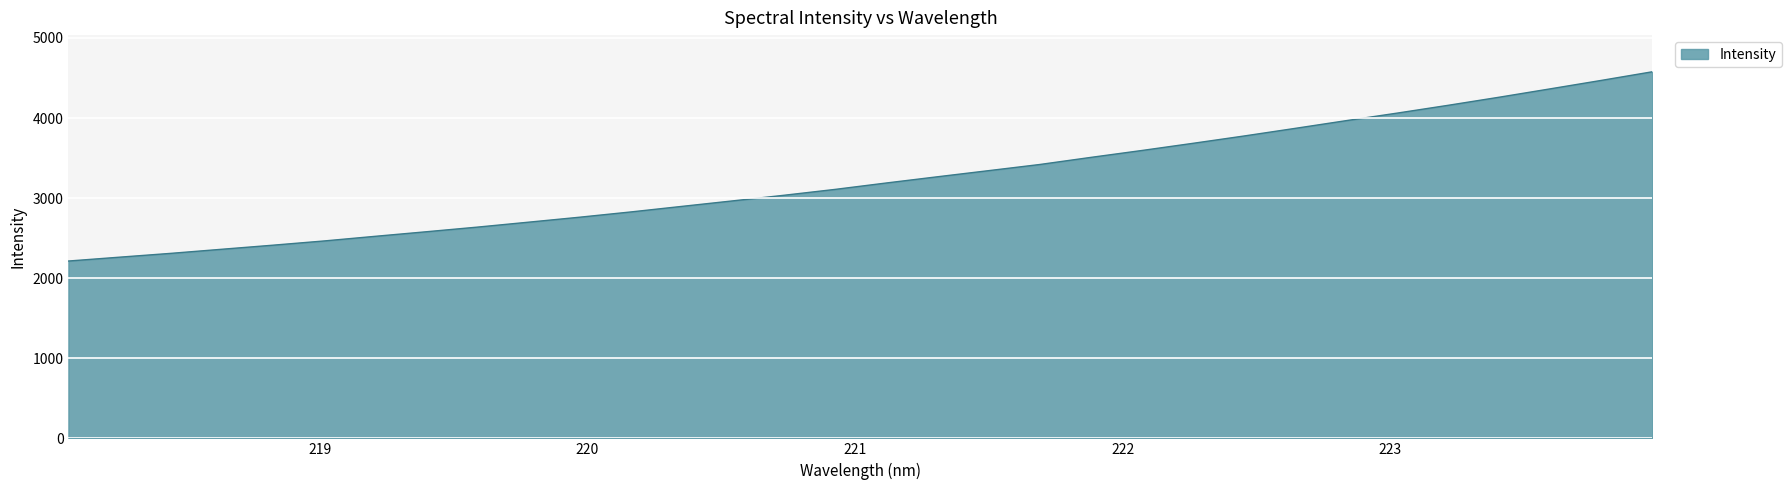

What is the minimum value shown in the chart?

2214.4